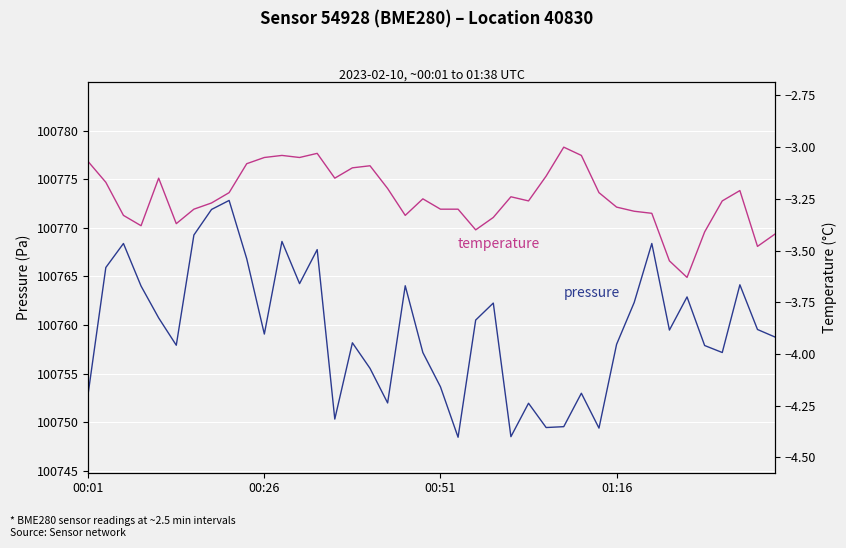

At how many categories does at least one series exceed 54565?

40